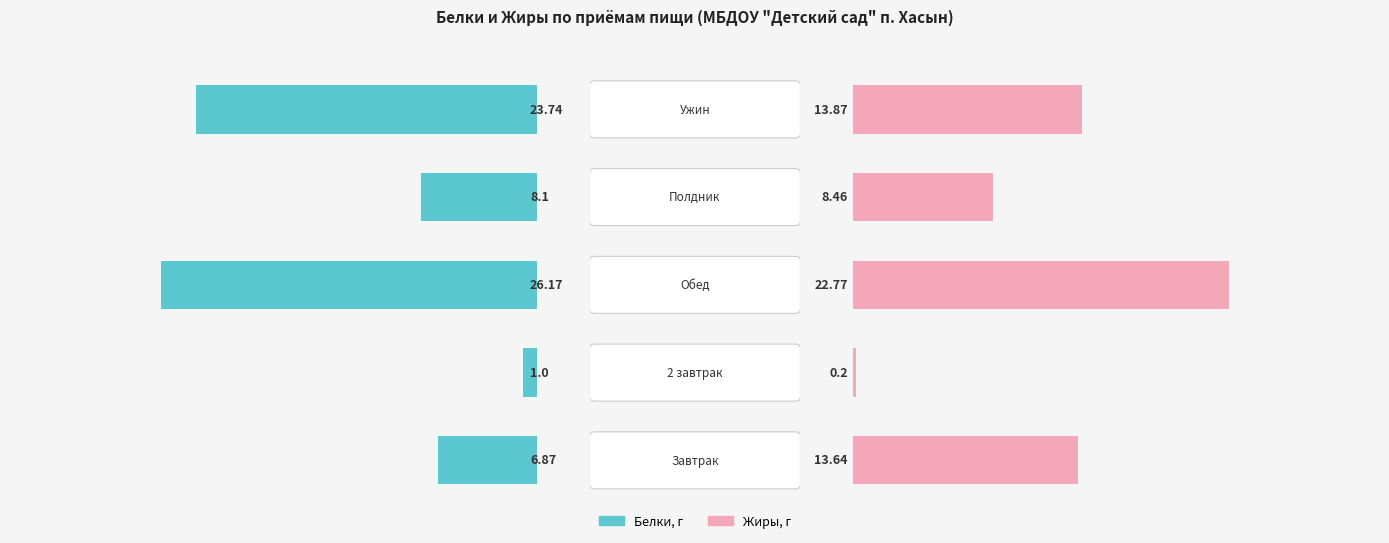

What is the sum of the Белки values at 0 and 4?

30.6